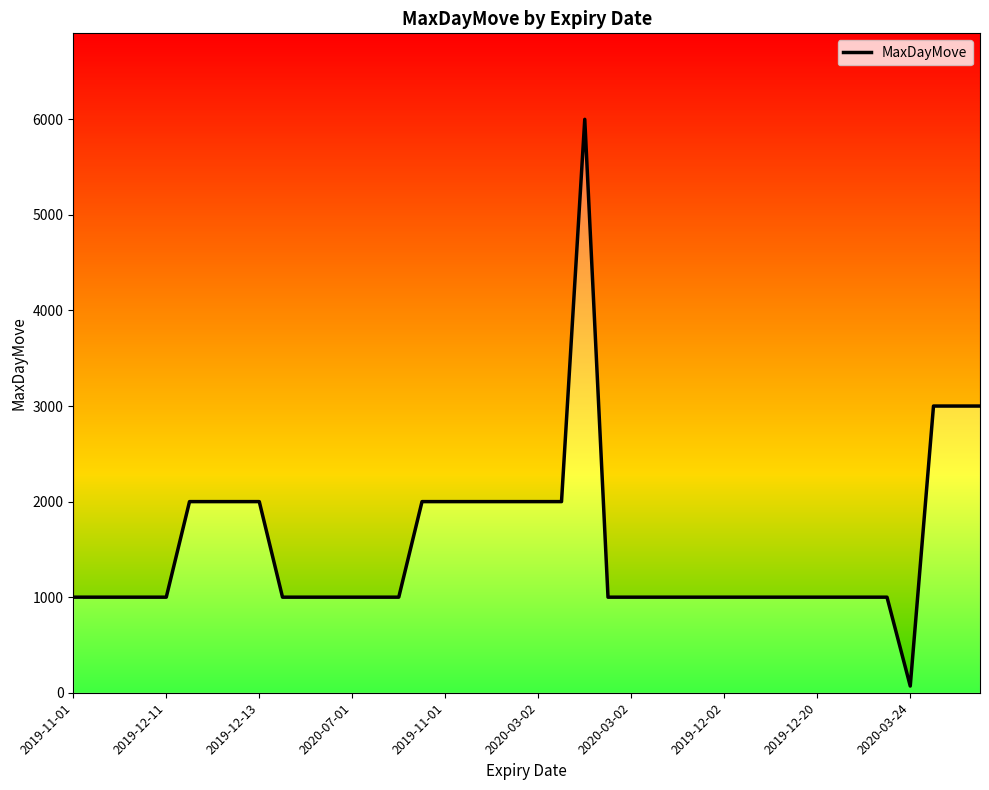

How many lines are shown in the chart?

1